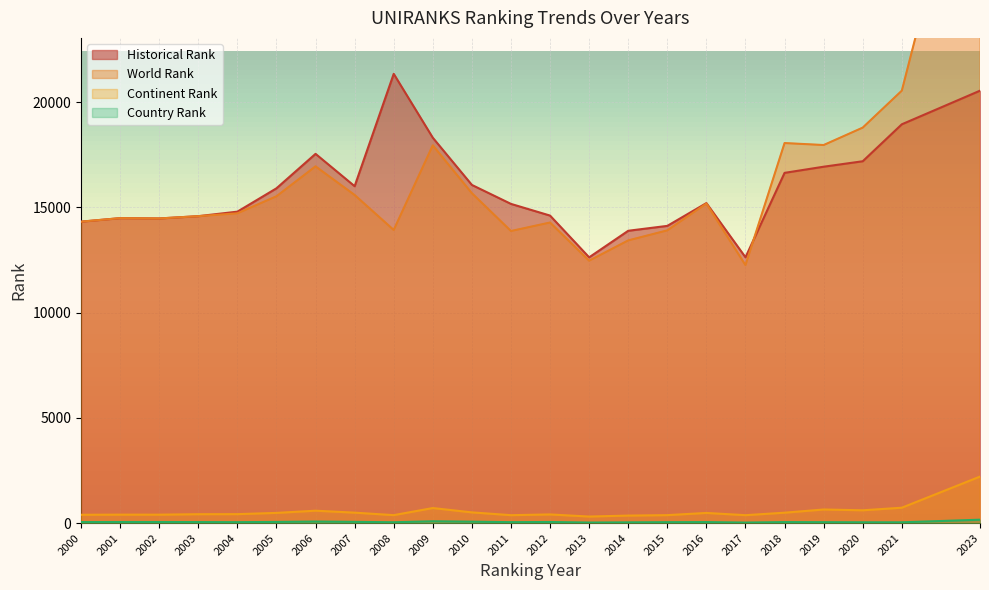

Is the value of historical rank at 2001 greater than the value of continent rank at 2006?

Yes